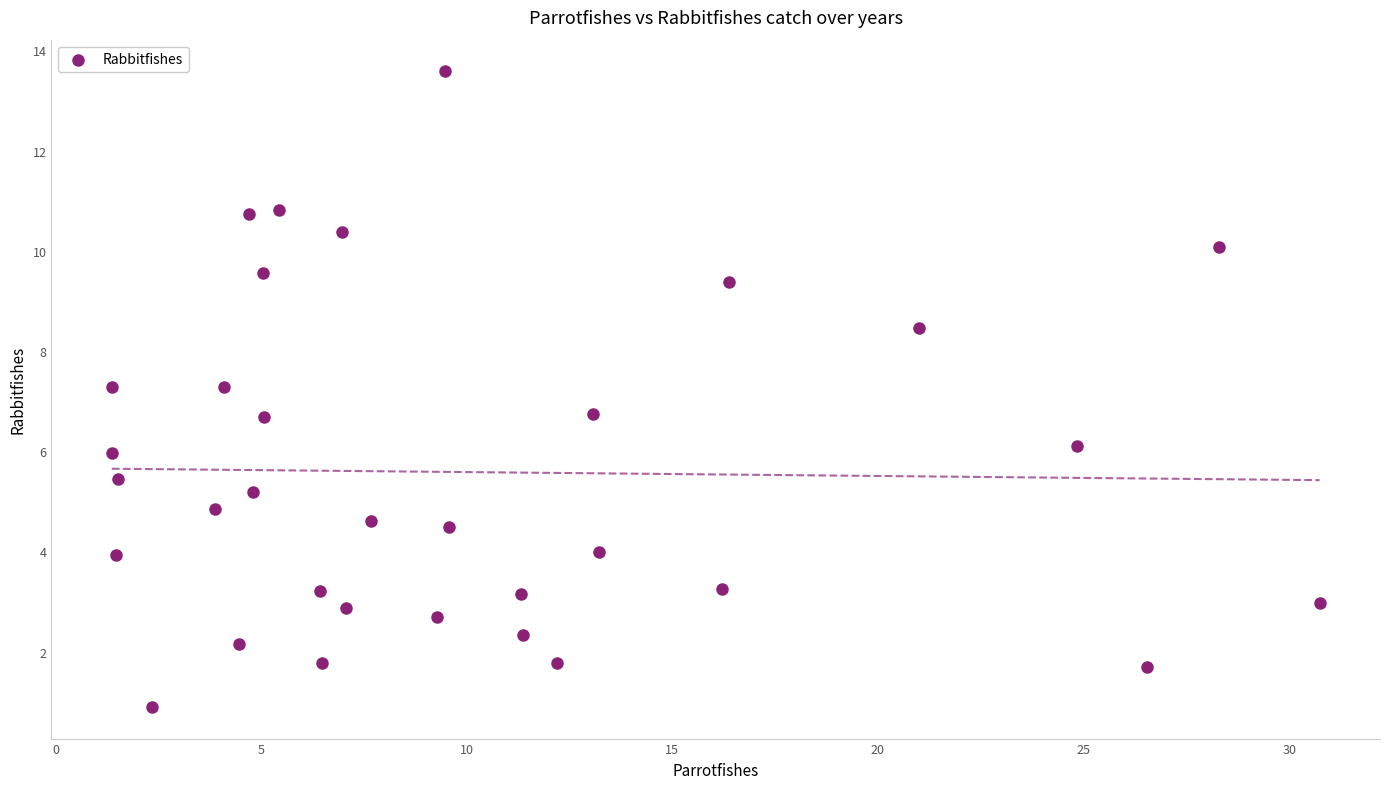

What is the range of Y values (max minus min)?

12.7